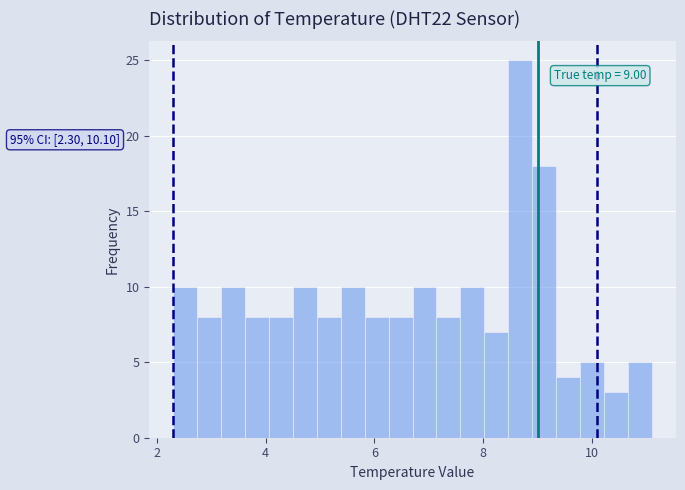

Read against the x-axis, roughly where is the centre of the tallest bar?

8.6